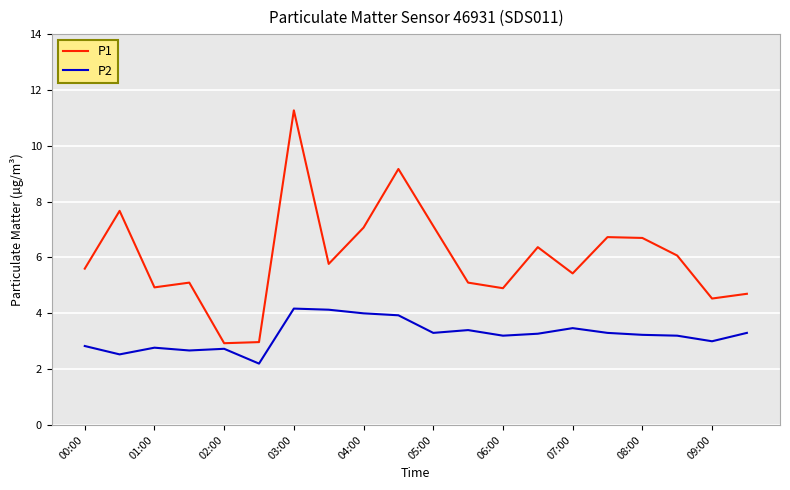

At how many categories does at least one series exceed 8?

2